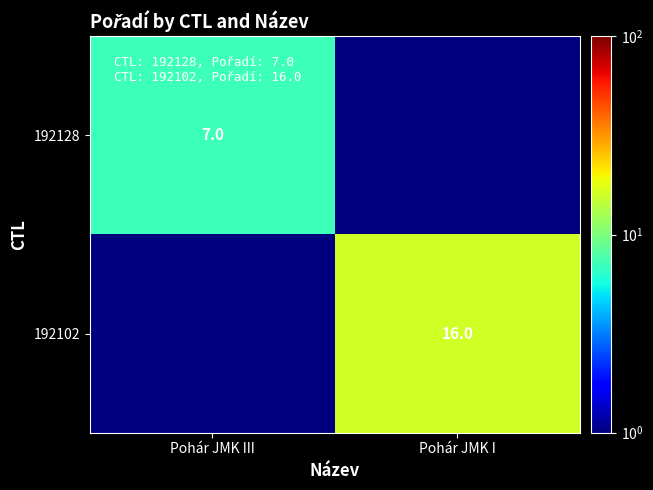

The 192128 series shows 7.0 at Pohár JMK III. True or false?

True